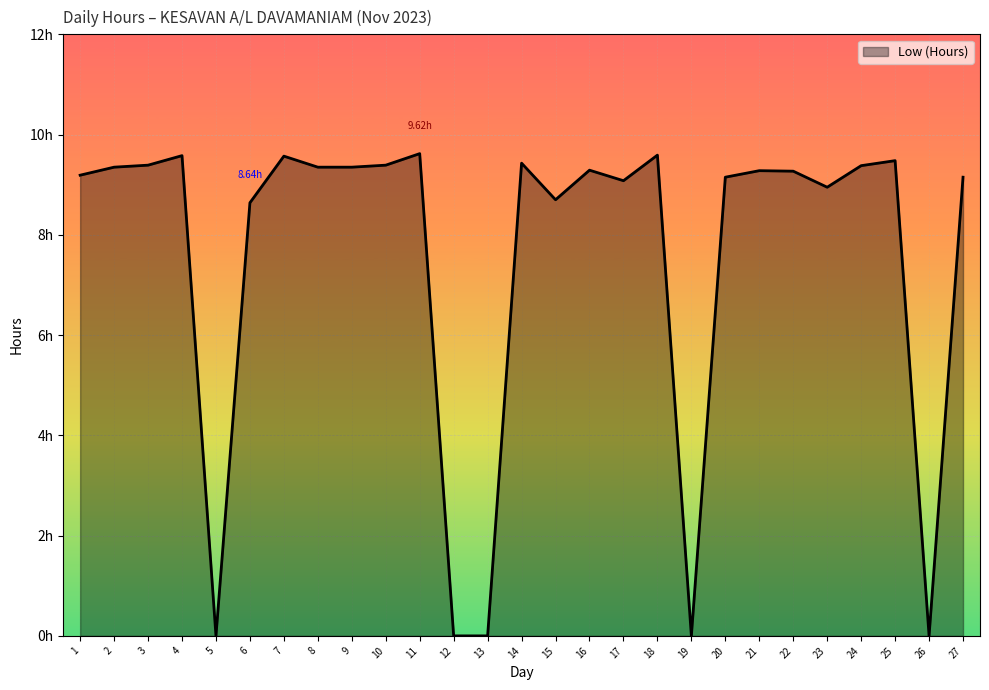

Where does the data first go above 9?

1